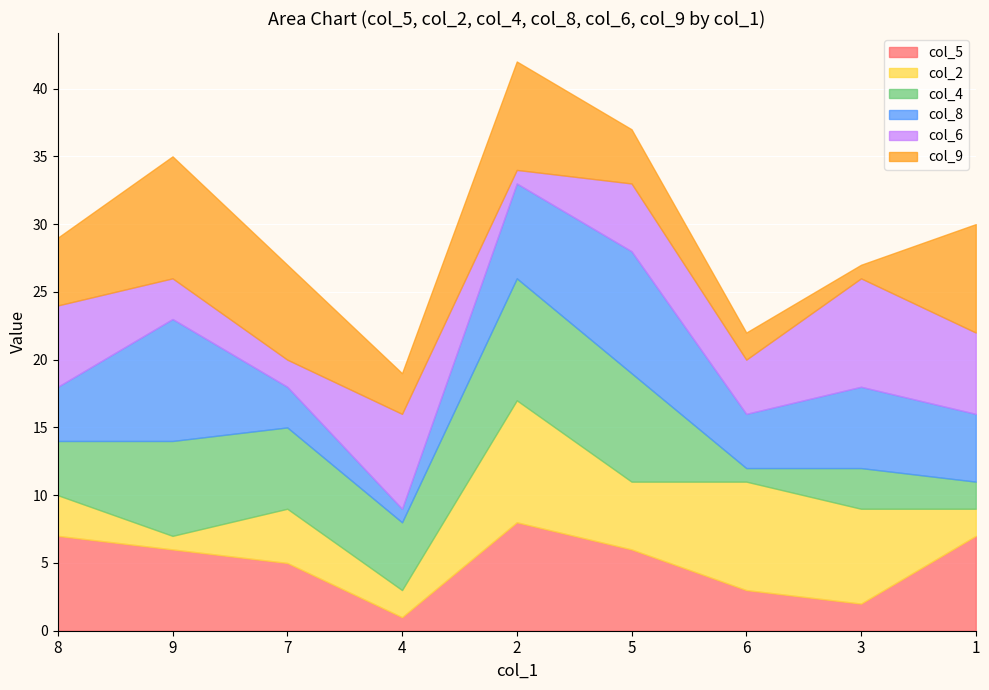

True or false: col_5 has a value of 5 at 6.

False